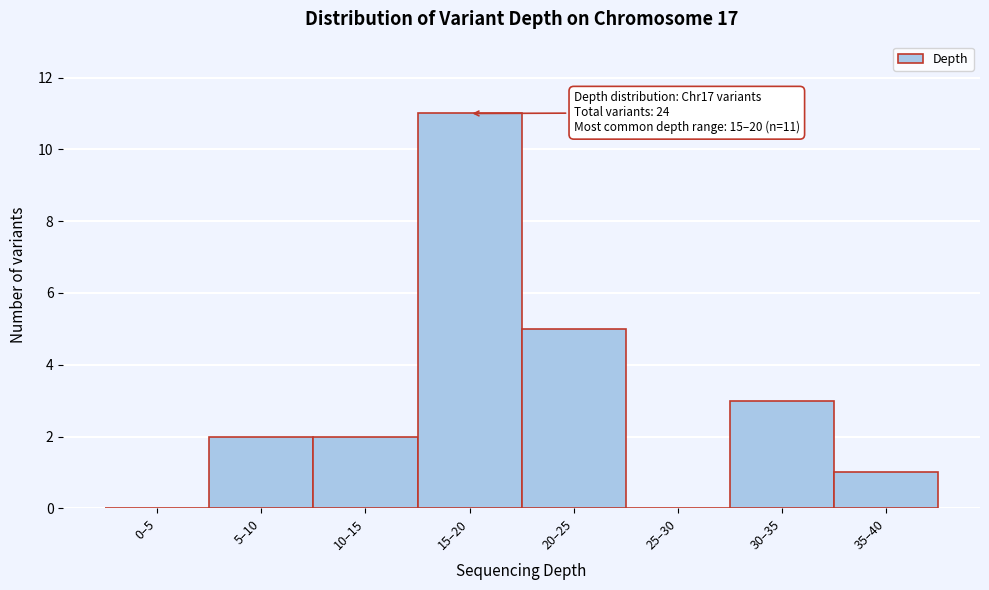

Reading right to left, transcribe all the data shown in this chart.

35–40=1	30–35=3	25–30=0	20–25=5	15–20=11	10–15=2	5–10=2	0–5=0